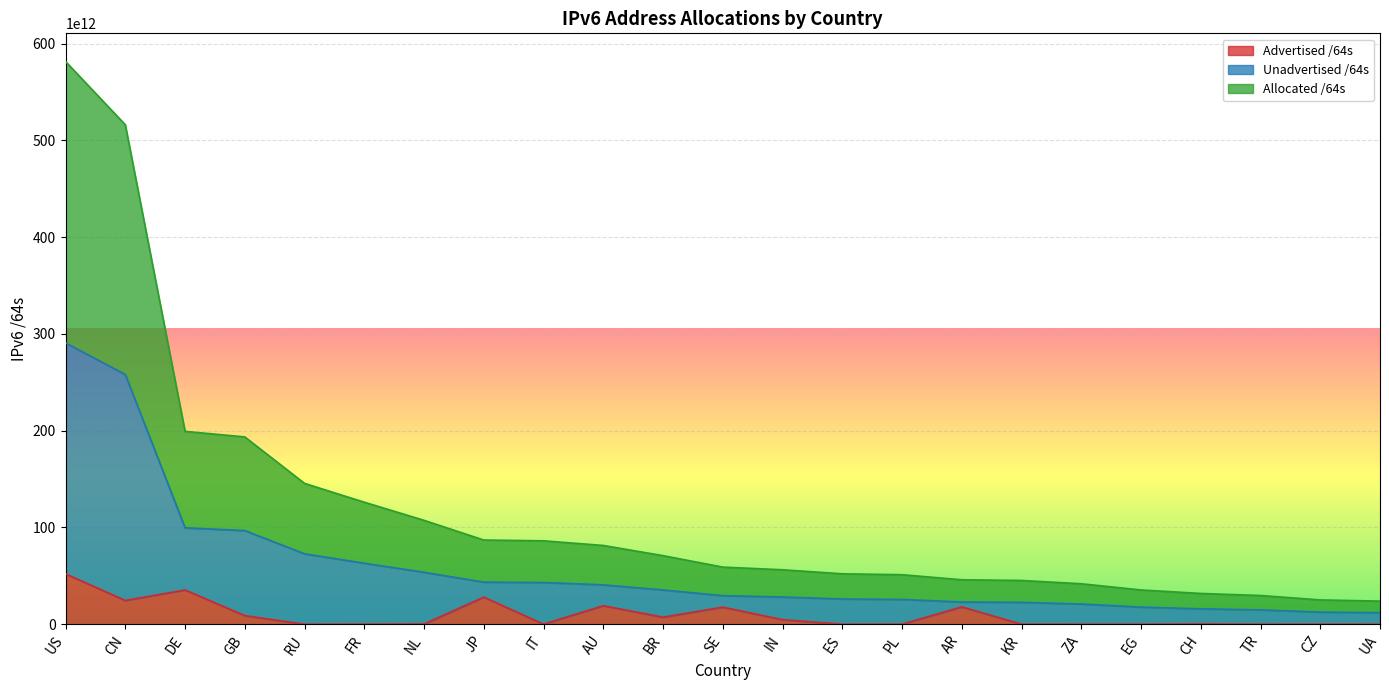

Where is the first local maximum for Advertised /64s?

DE